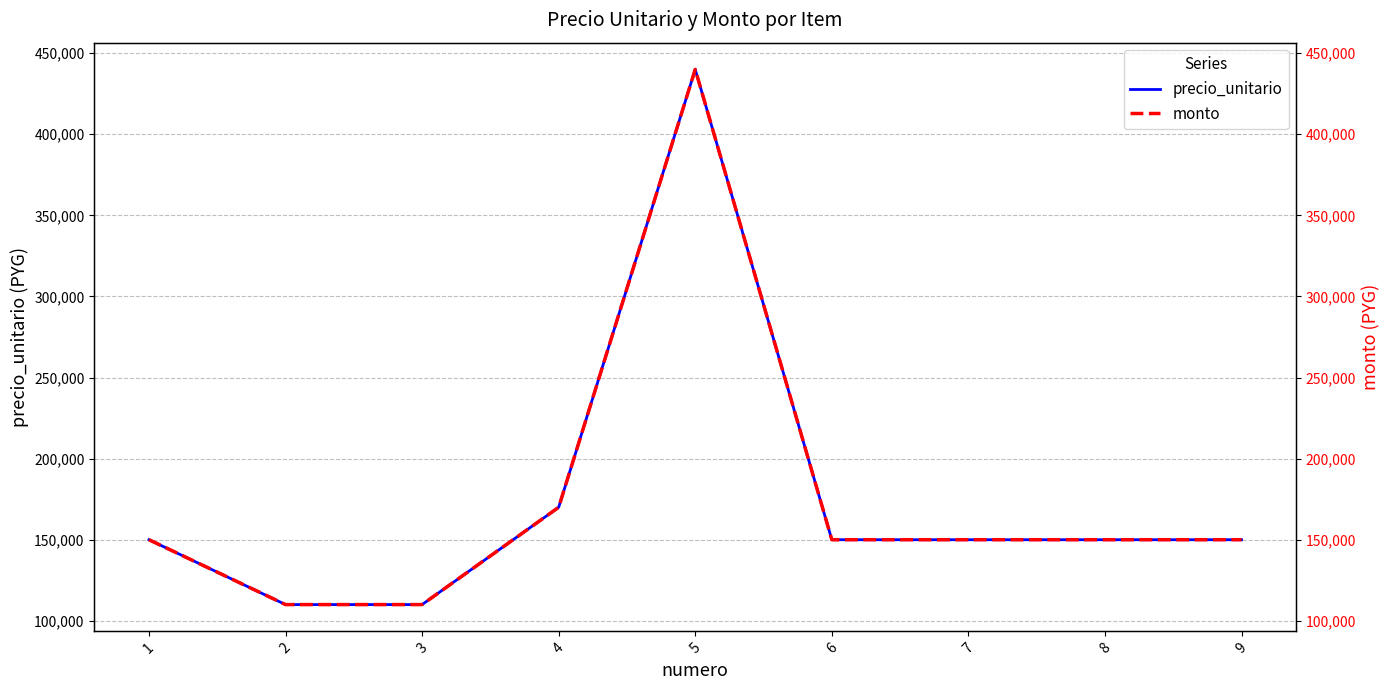

Where does the precio_unitario series first go above 150000?

4